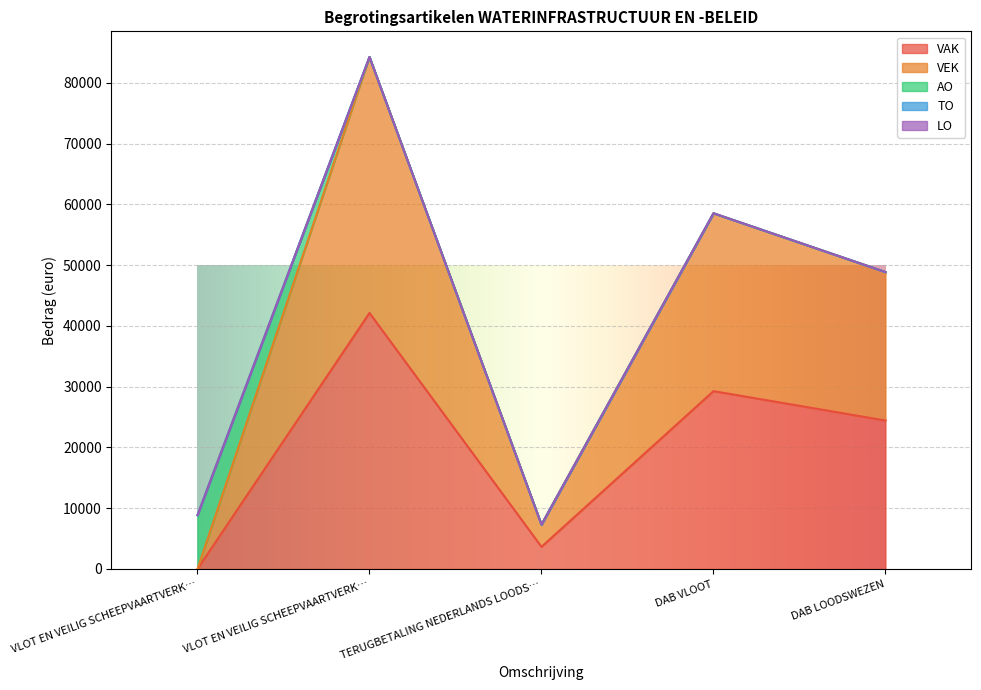

Where is the first local maximum for VAK?

VLOT EN VEILIG SCHEEPVAARTVERKEER